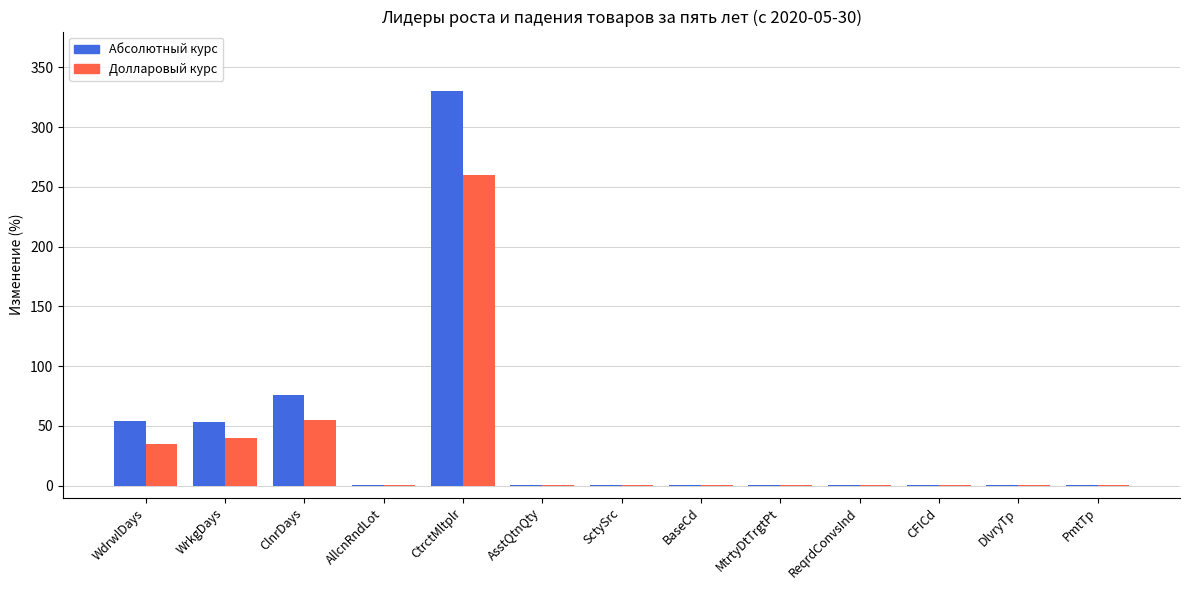

How many data points does each series have?

13